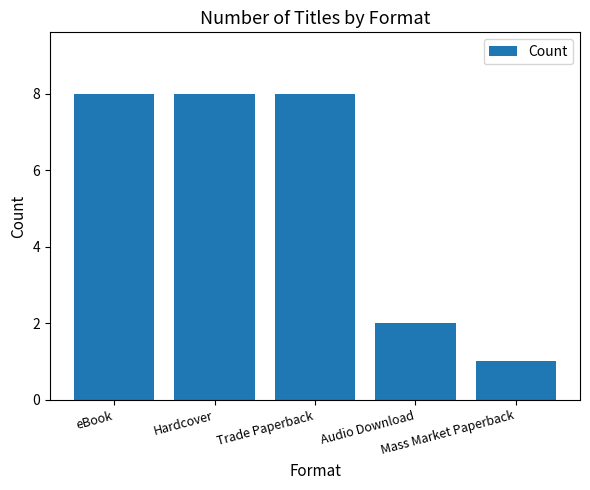

What is the greatest value displayed?

8